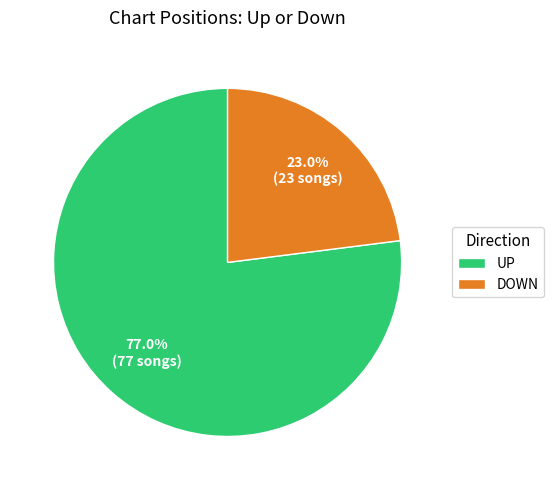

Is there any slice that represents more than half of the pie?

Yes